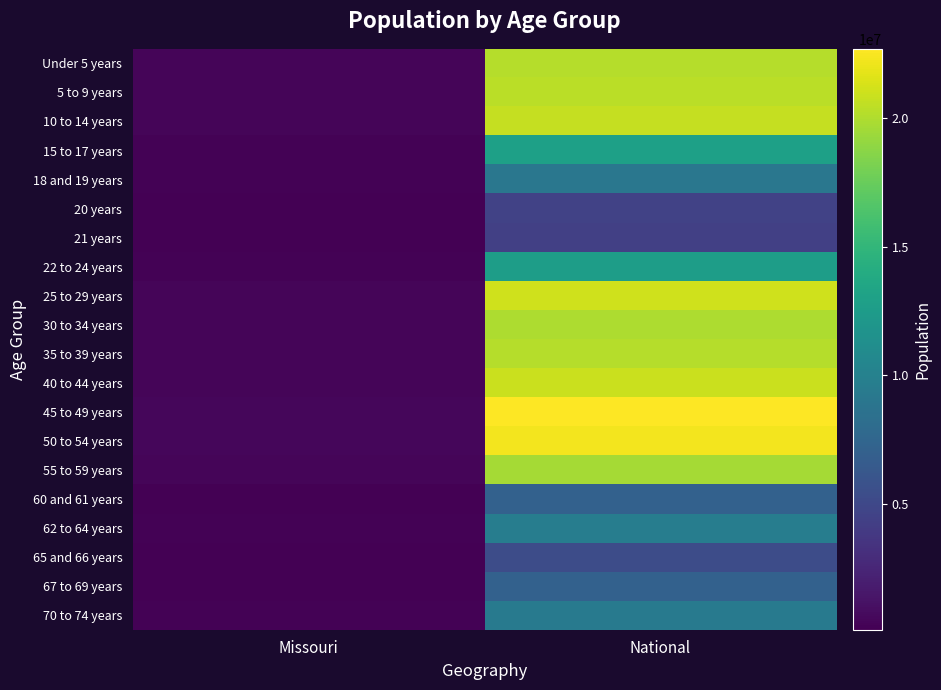

Rank the series at Missouri from lowest to highest value.

21 years, 20 years, 65 and 66 years, 60 and 61 years, 67 to 69 years, 18 and 19 years, 62 to 64 years, 70 to 74 years, 22 to 24 years, 15 to 17 years, 35 to 39 years, 30 to 34 years, 40 to 44 years, 55 to 59 years, Under 5 years, 5 to 9 years, 10 to 14 years, 25 to 29 years, 50 to 54 years, 45 to 49 years